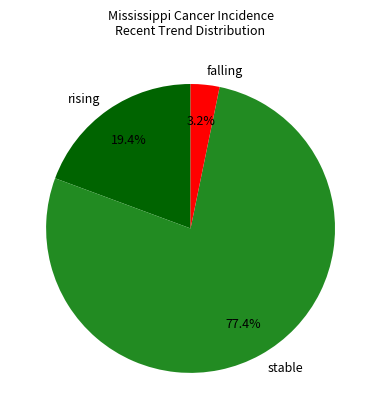

Rank the categories by value from lowest to highest.

falling, rising, stable